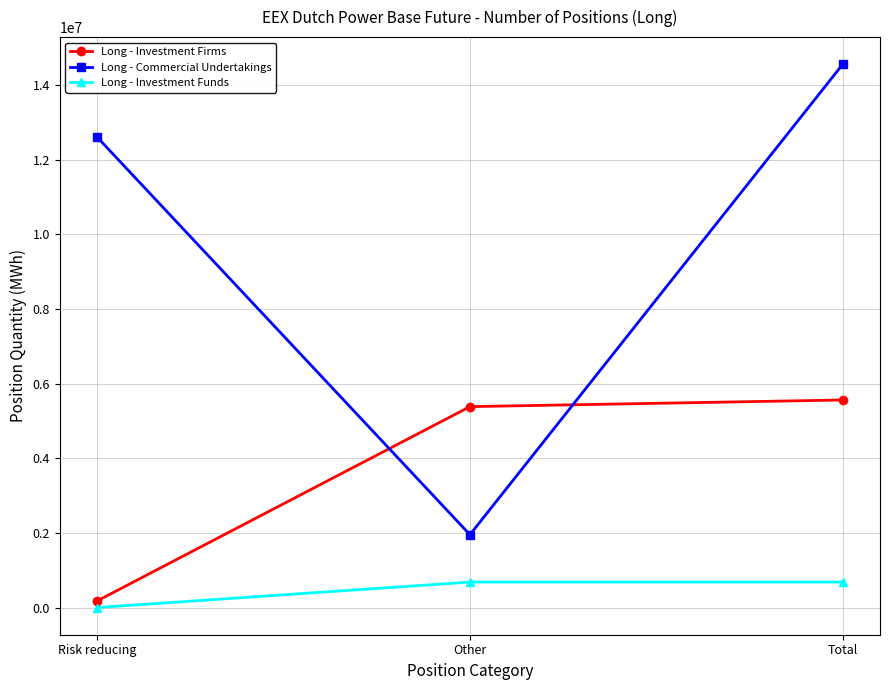

What is the difference between the highest and lowest values at Total?

13871652